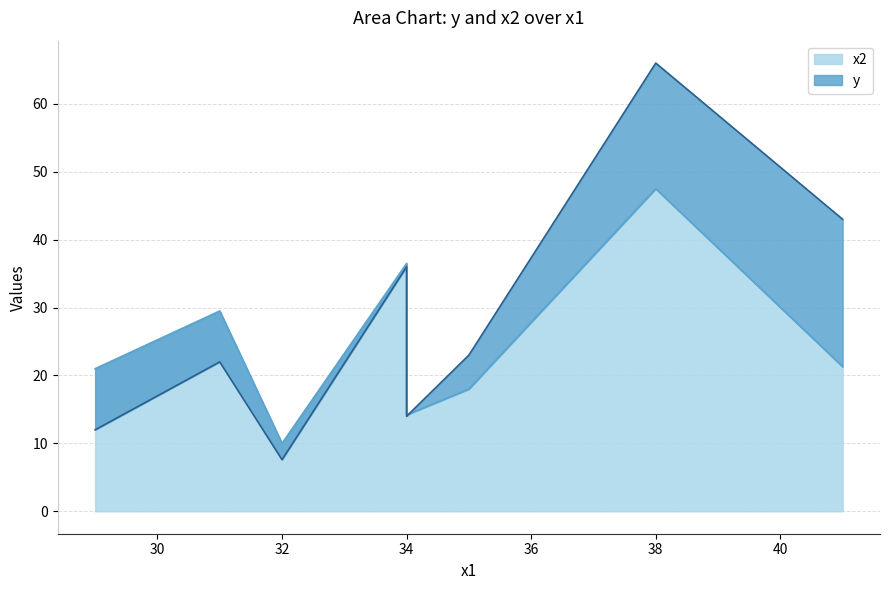

Reading left to right, what are all the values shown in this chart?

y: 38=66.0	41=43.0	34=36.0	35=23.0	31=22.0	34=14.0	29=12.0	32=7.6
x2: 38=47.5	41=21.3	34=36.5	35=18.0	31=29.5	34=14.2	29=21.0	32=10.0